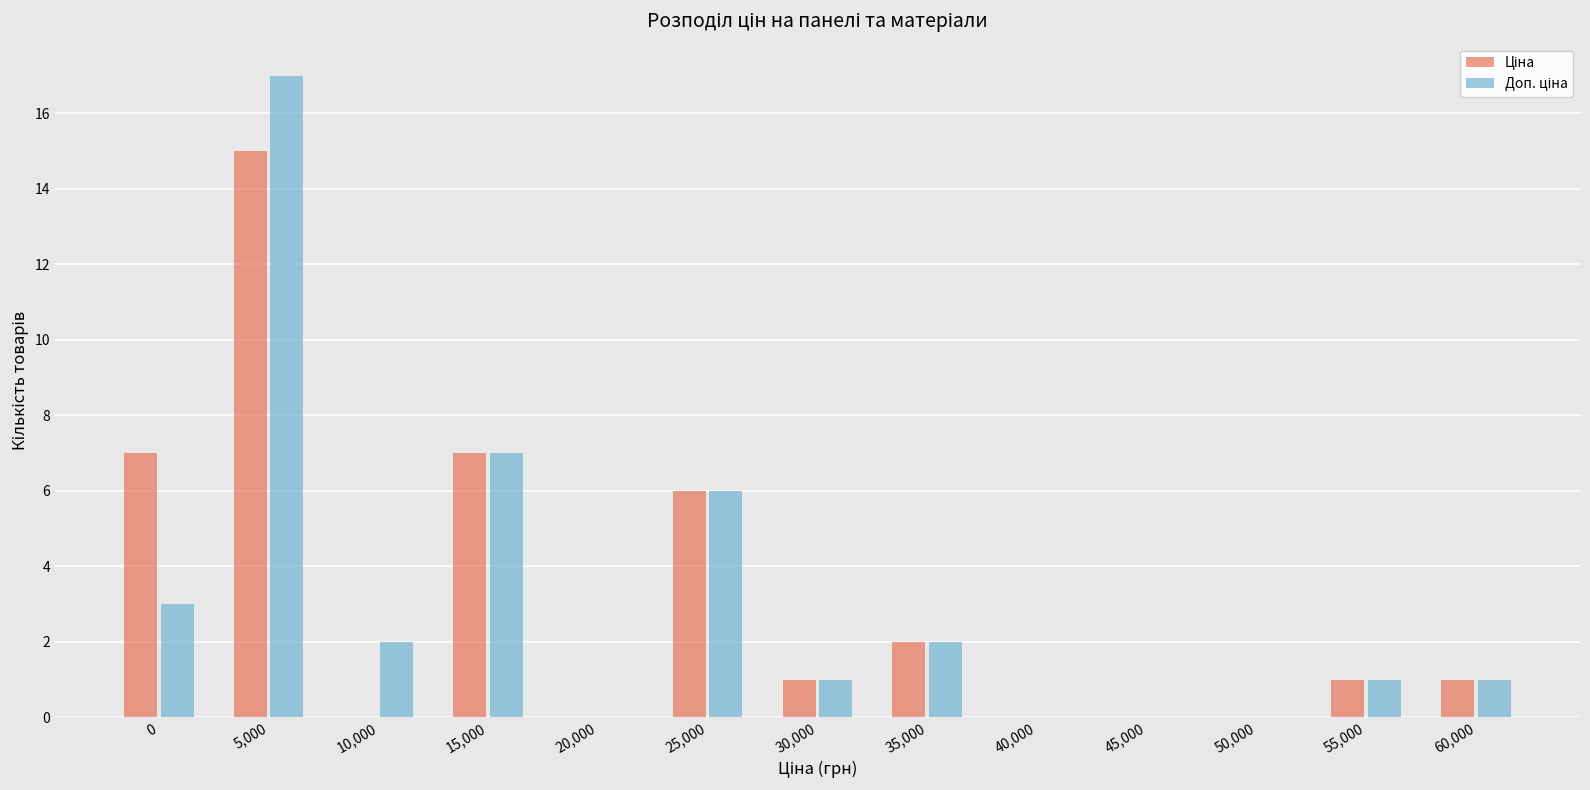

At which category is the sum across all series the highest?

5,000